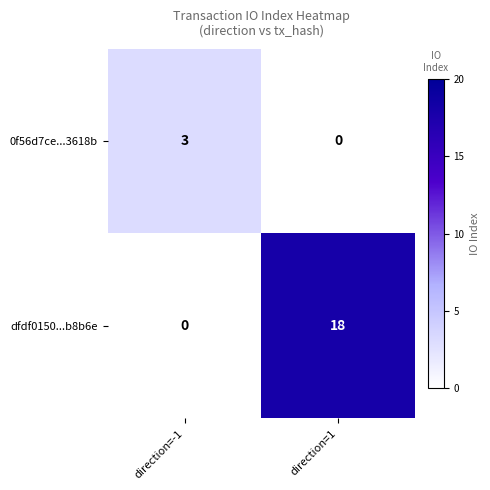

True or false: 0f56d7ce...3618b has a value of 0 at direction=1.

True